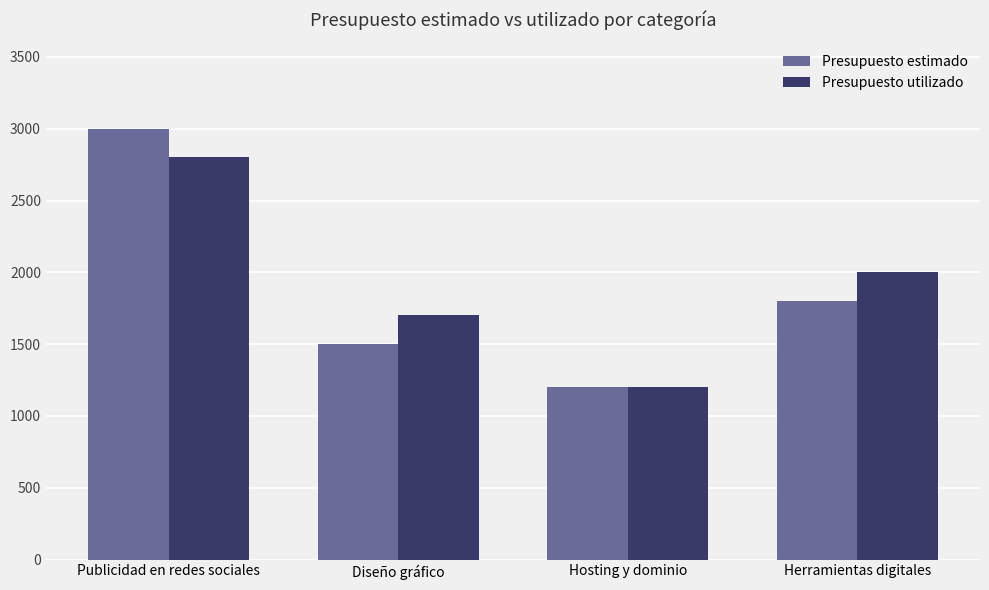

What is the sum of the Presupuesto utilizado values at Publicidad en redes sociales and Diseño gráfico?

4500